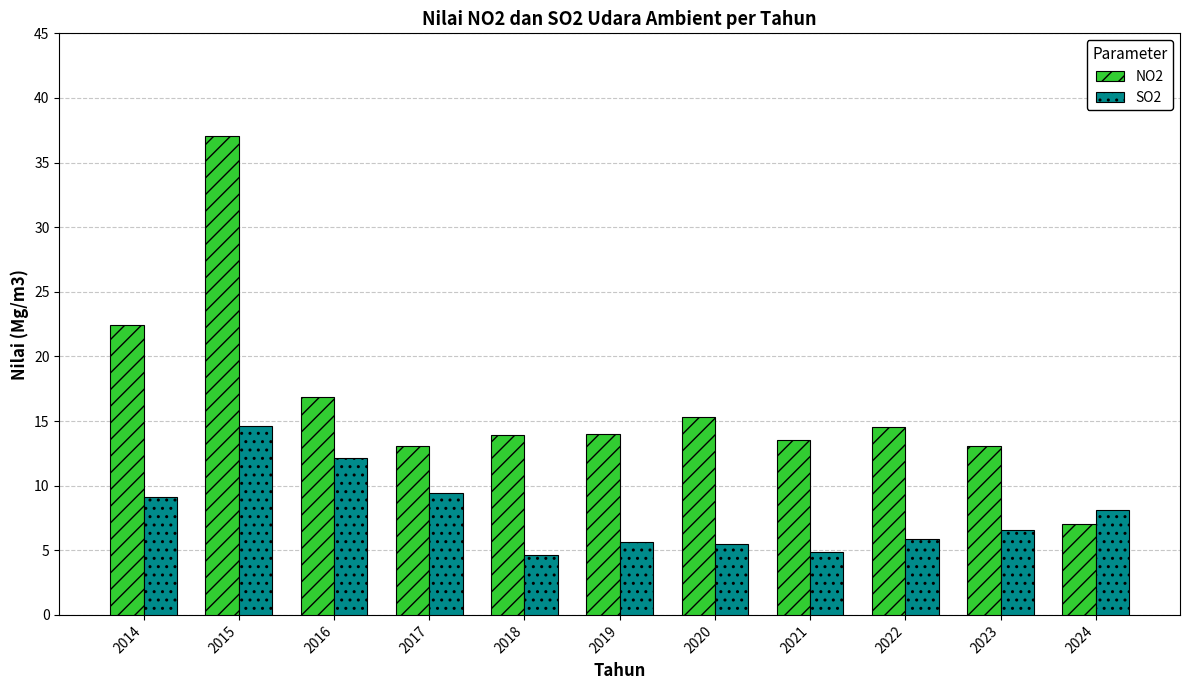

Which series has the largest total across all categories?

NO2